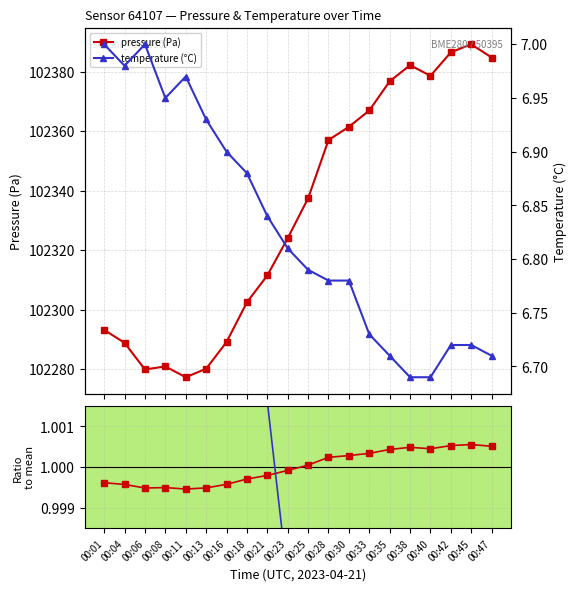

What value does the pressure ratio series have at 00:25?

1.0